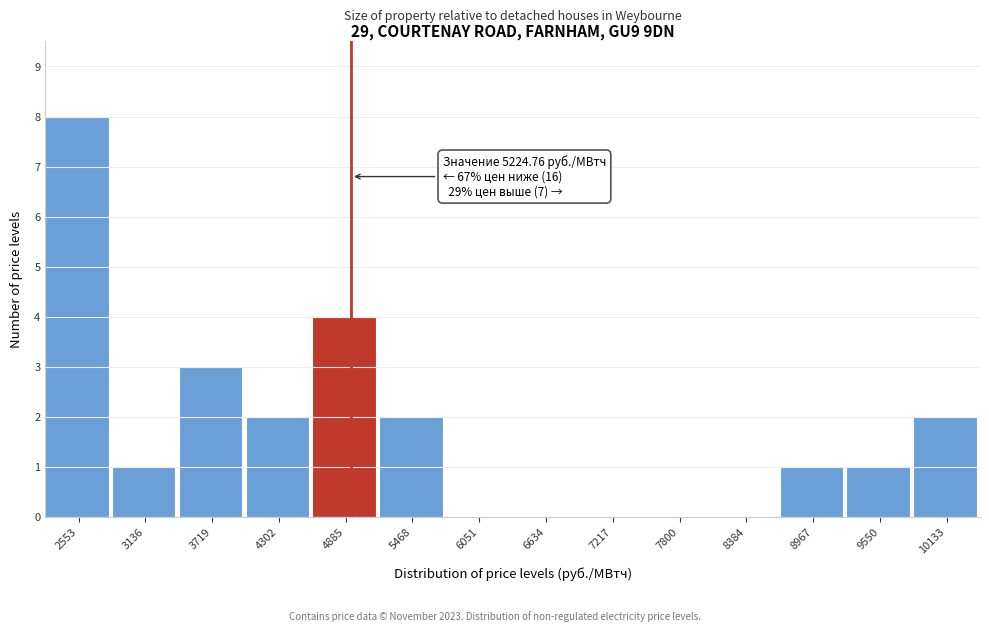

Reading left to right, what are all the values shown in this chart?

2553=8	3136=1	3719=3	4302=2	4885=4	5468=2	6051=0	6634=0	7217=0	7800=0	8384=0	8967=1	9550=1	10133=2